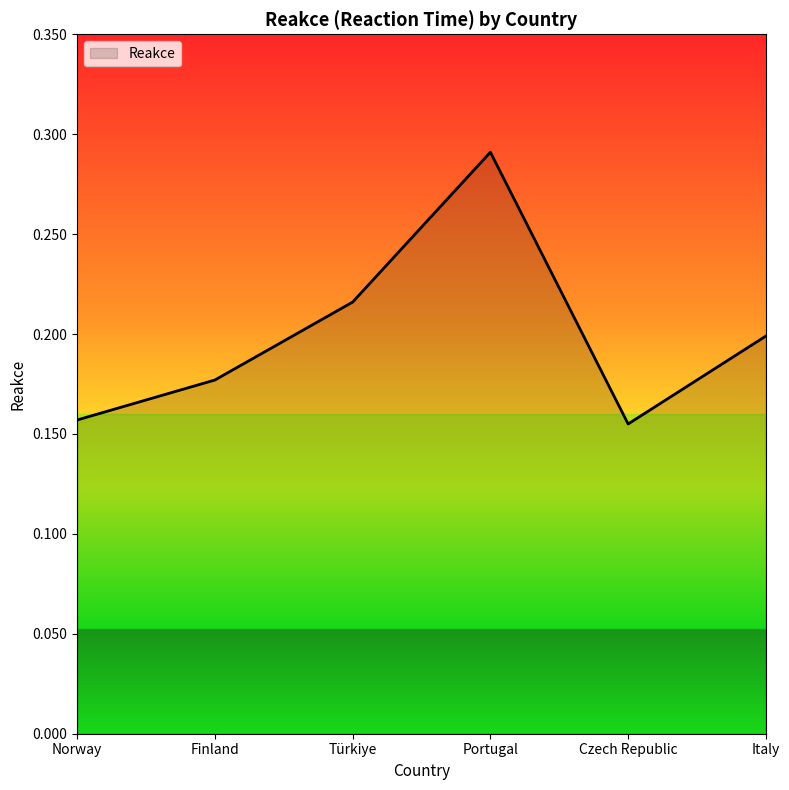

Is it true that the value at Finland is 0.2?

True